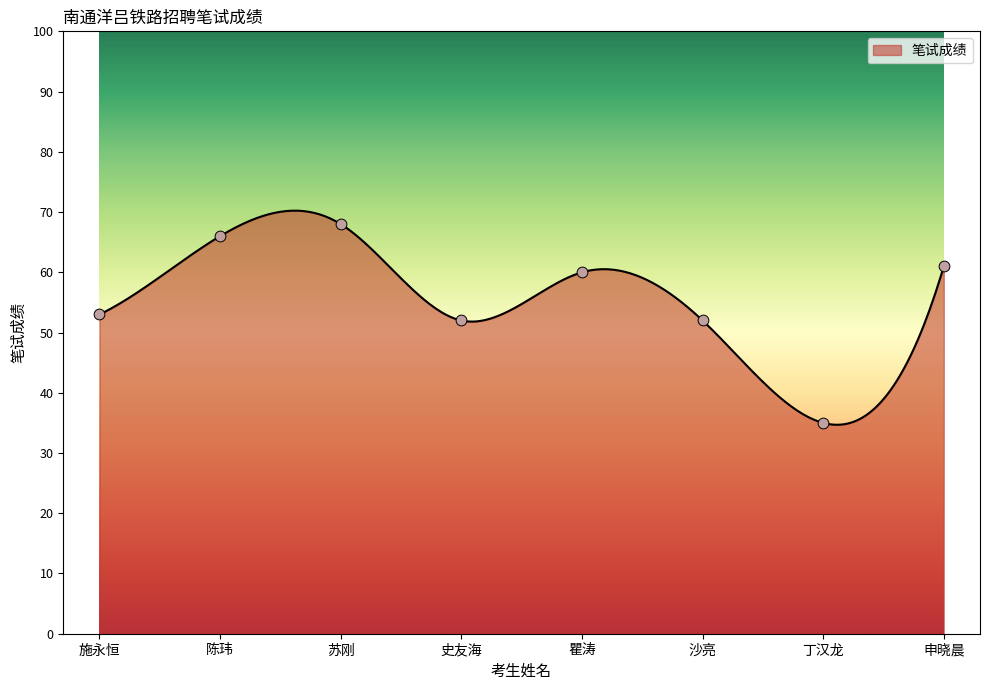

What is the change in value from 瞿涛 to 申晓晨?

+1